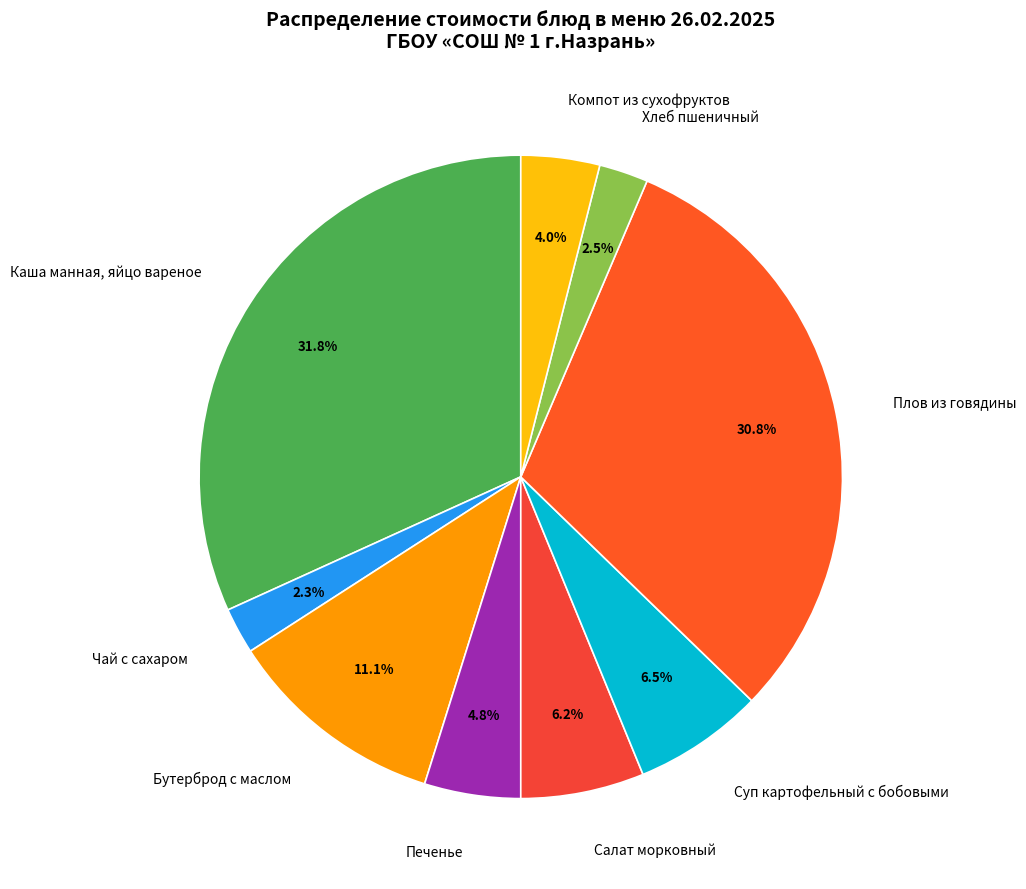

To the nearest percent, what is the combined percentage of Бутерброд с маслом and Каша манная, яйцо вареное?

43%